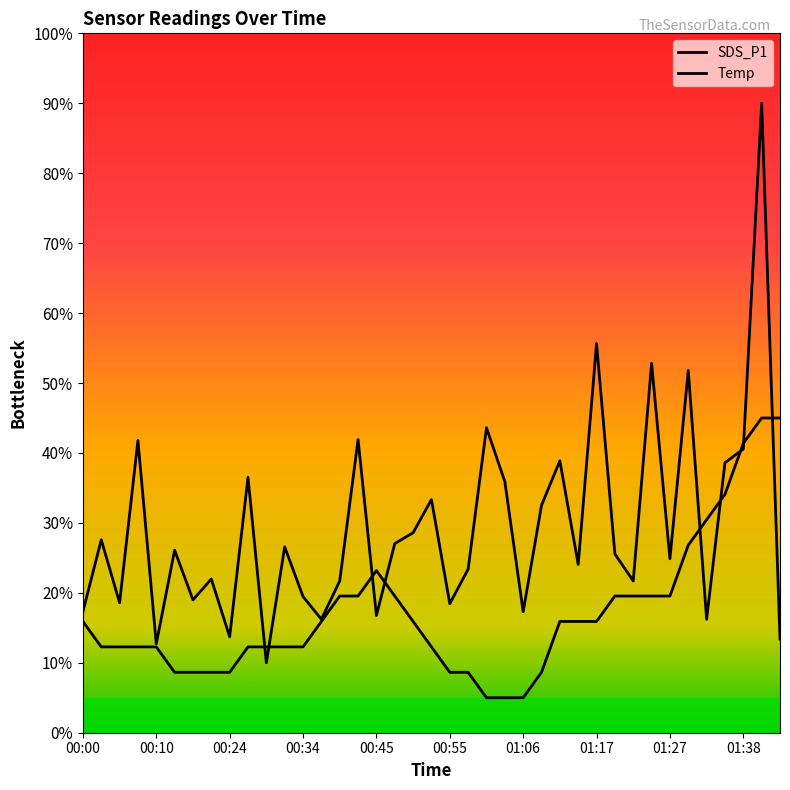

True or false: SDS_P1 has more than 1 interior local peaks.

True